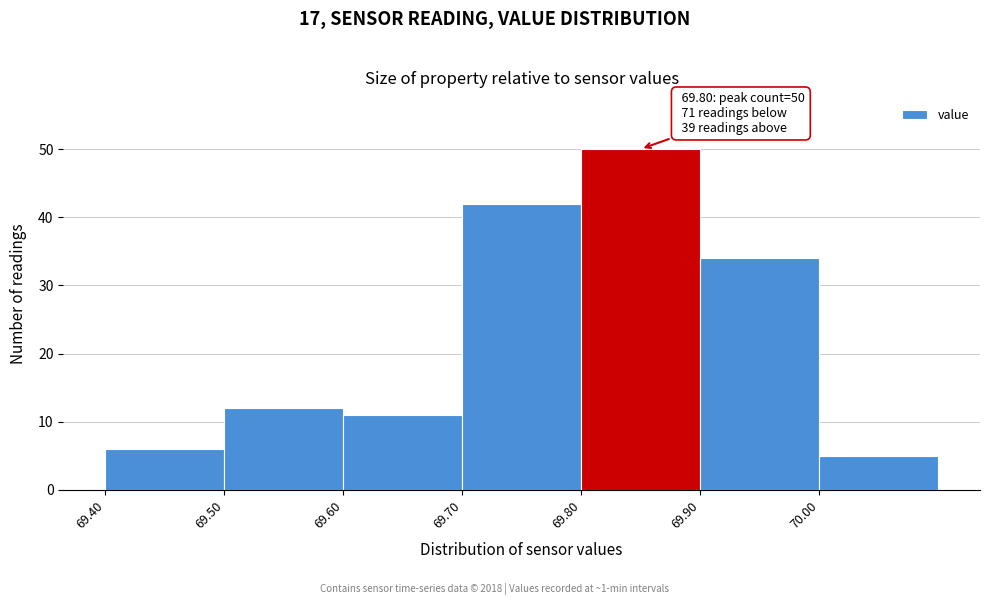

Over which range of the x-axis is the bar tallest?

69.8 to 69.9